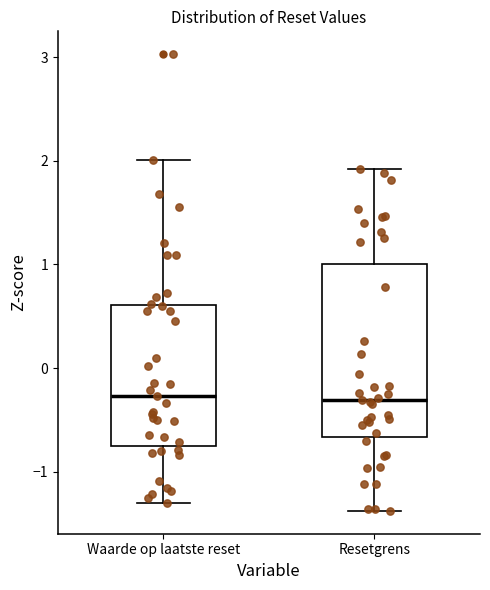

Reading left to right, transcribe this box plot: for each box, give where its median line is, the range the box spans, and where its two whiskers end, as read against the y-axis. The values are not printed on the chart, so give them approximately, as read against the axis.

Waarde op laatste reset: median -0.3, box -0.8 to 0.6, whiskers -1.3 to 2.0
Resetgrens: median -0.3, box -0.7 to 1.0, whiskers -1.4 to 1.9